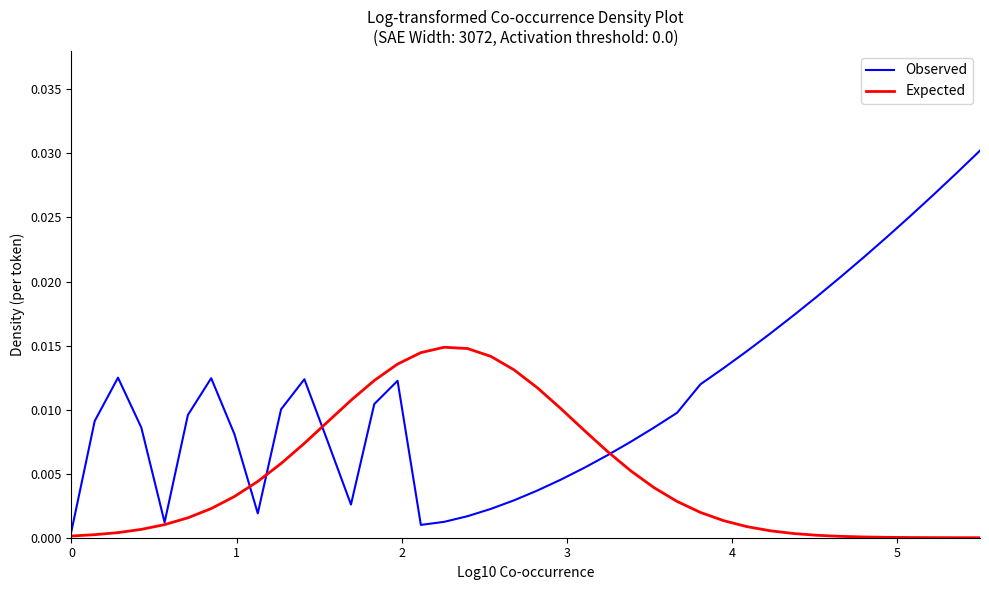

Is this an area chart (filled region under the line)?

No